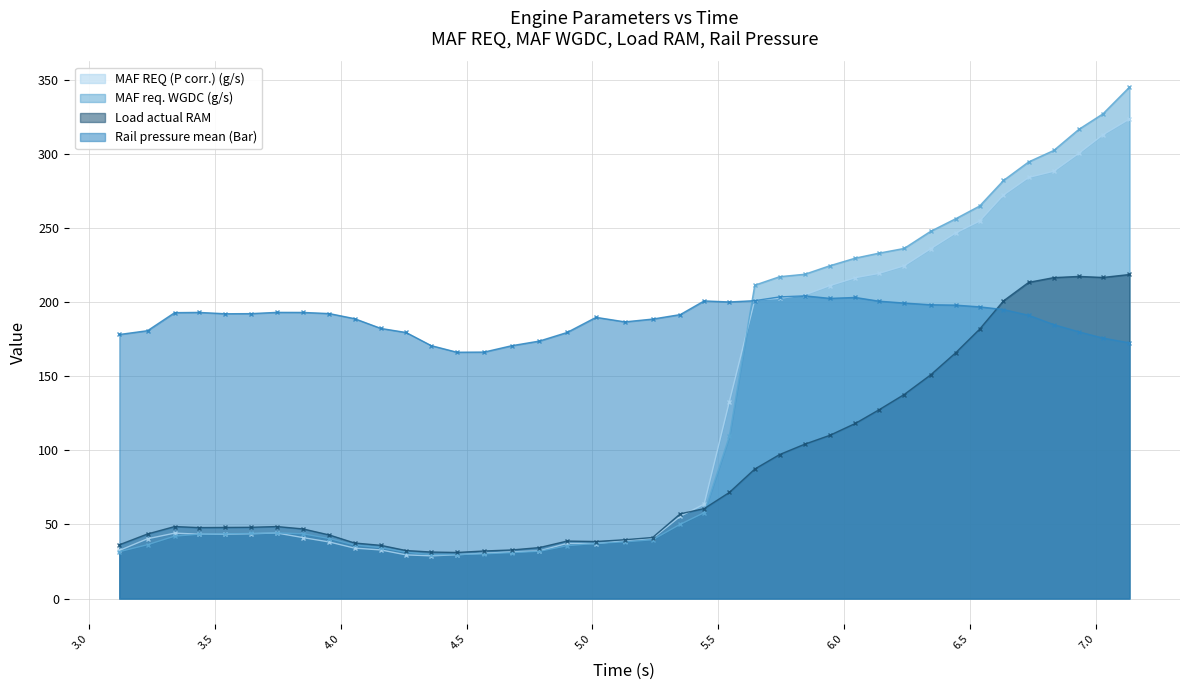

How many intersections are there between MAF REQ (P corr.) (g/s) and MAF req. WGDC (g/s)?

5